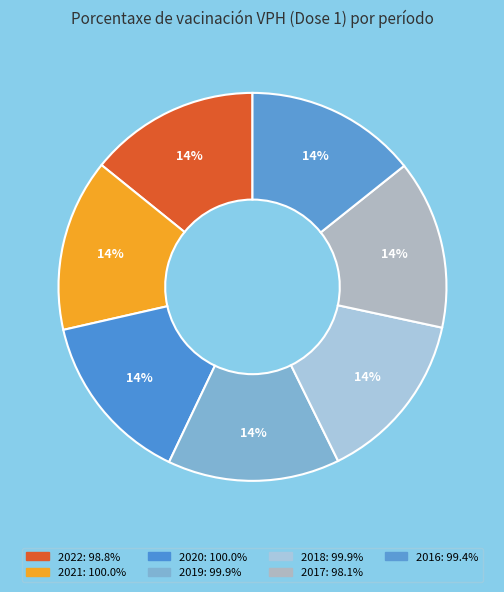

How much of the chart is everything except 2021?

85.6%